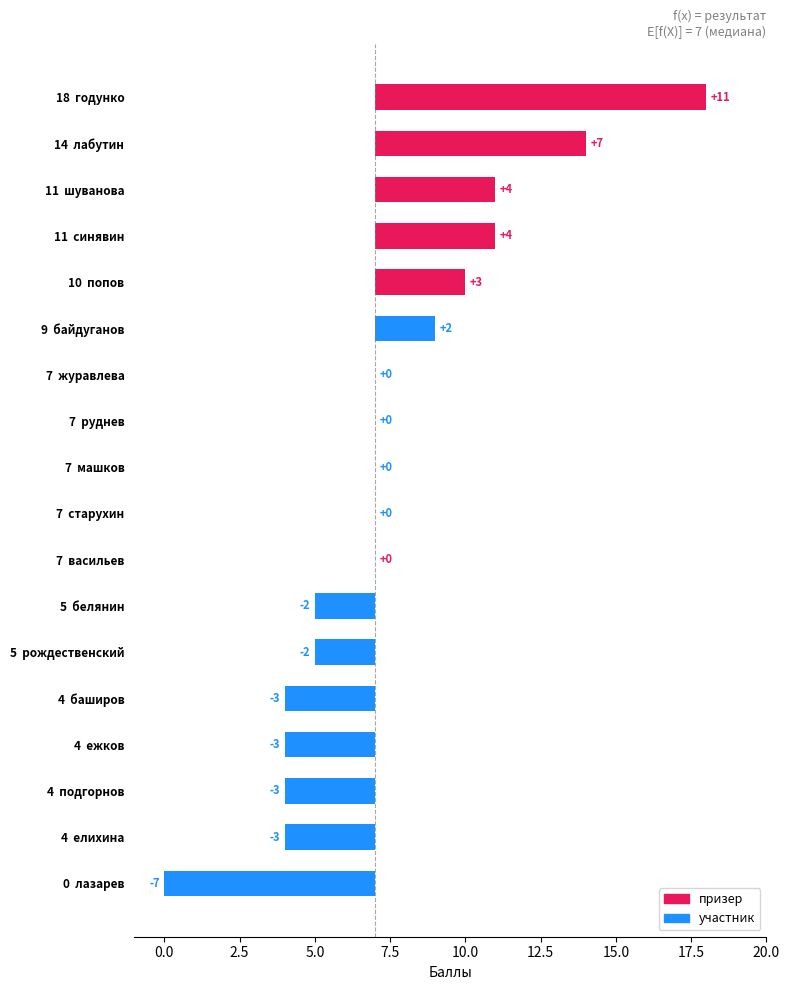

How many values are below 0?

7